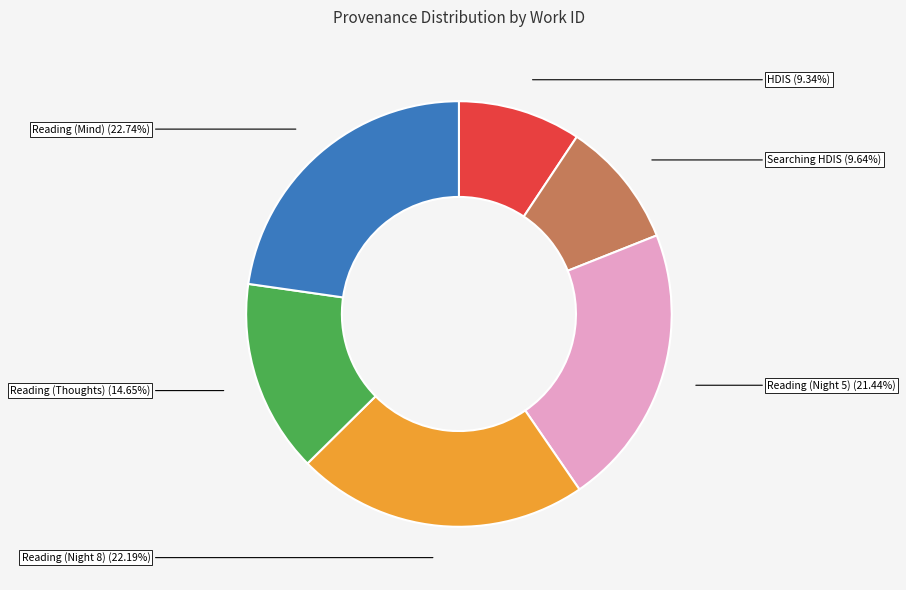

Count the number of slices in the pie.

6